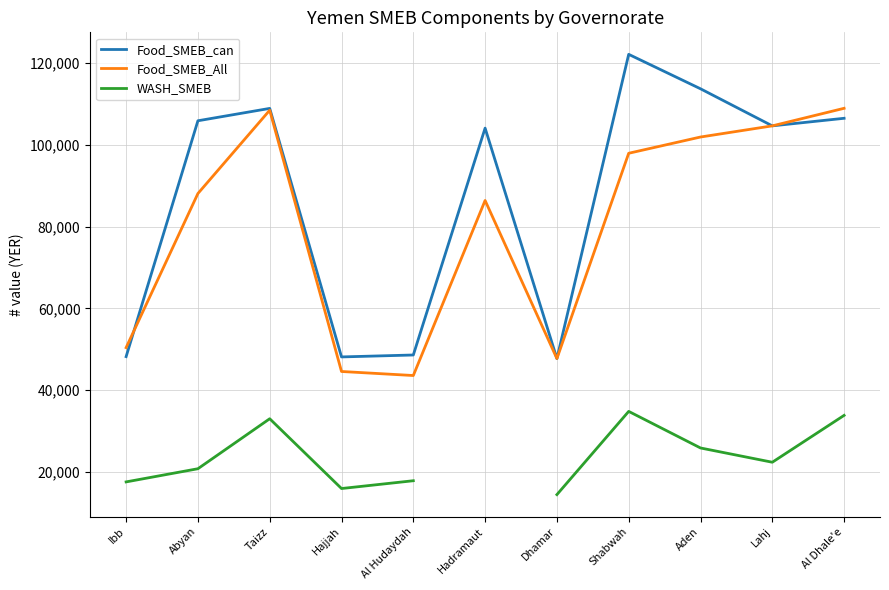

True or false: WASH_SMEB has more than 1 interior local peaks.

True